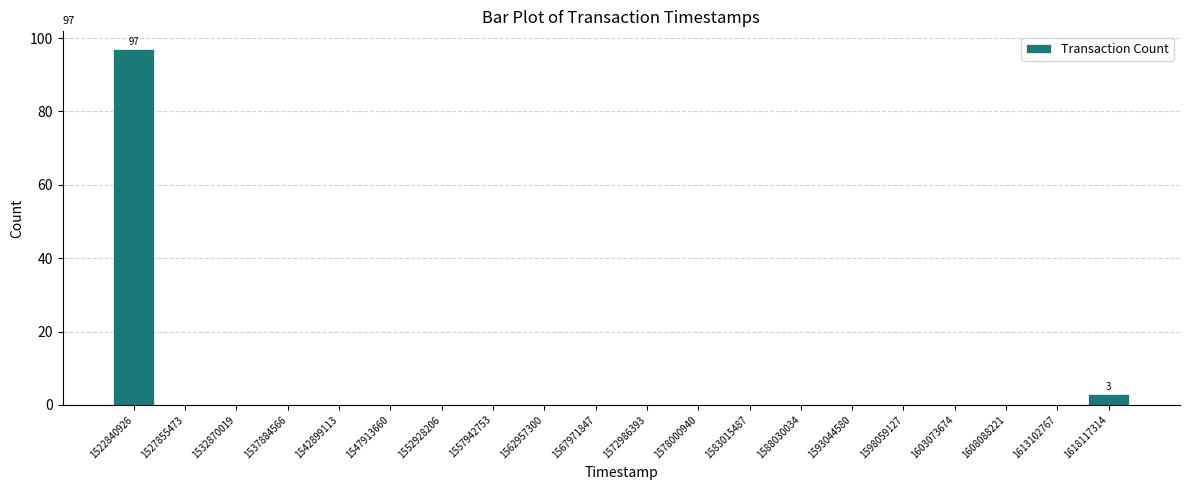

Reading left to right, what are all the values shown in this chart?

1522840926=97	1527855473=0	1532870019=0	1537884566=0	1542899113=0	1547913660=0	1552928206=0	1557942753=0	1562957300=0	1567971847=0	1572986393=0	1578000940=0	1583015487=0	1588030034=0	1593044580=0	1598059127=0	1603073674=0	1608088221=0	1613102767=0	1618117314=3